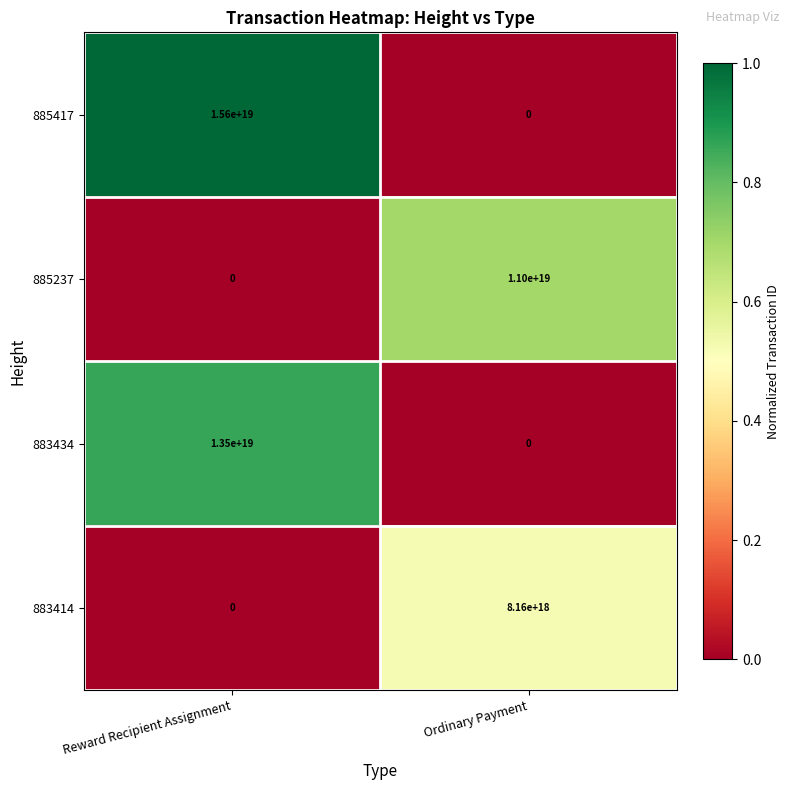

Between Reward Recipient Assignment and Ordinary Payment, which series saw the biggest shift?

885417